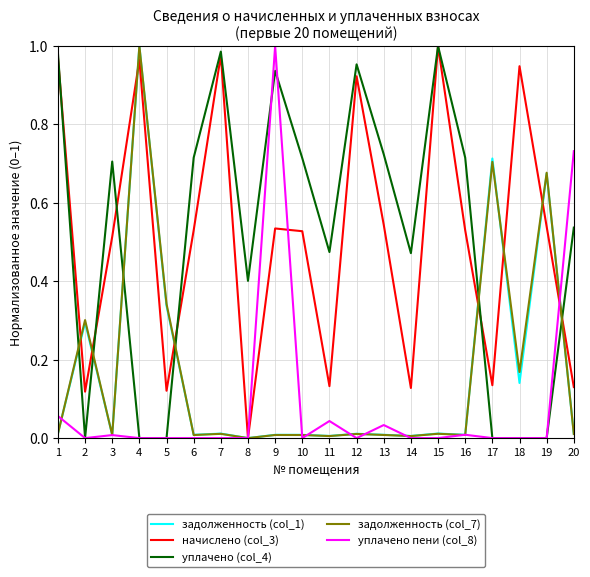

How many distinct data groups are displayed?

5